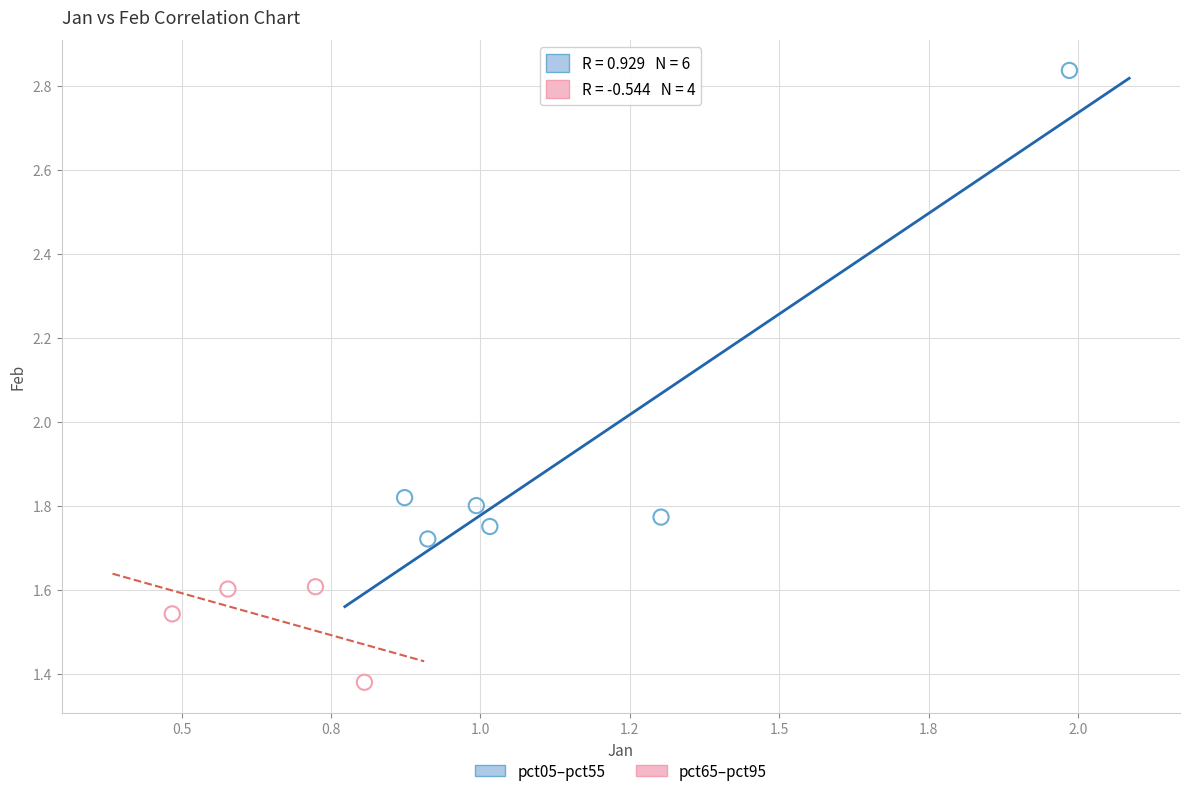

Which series contains the lowest Y value?

pct65–pct95